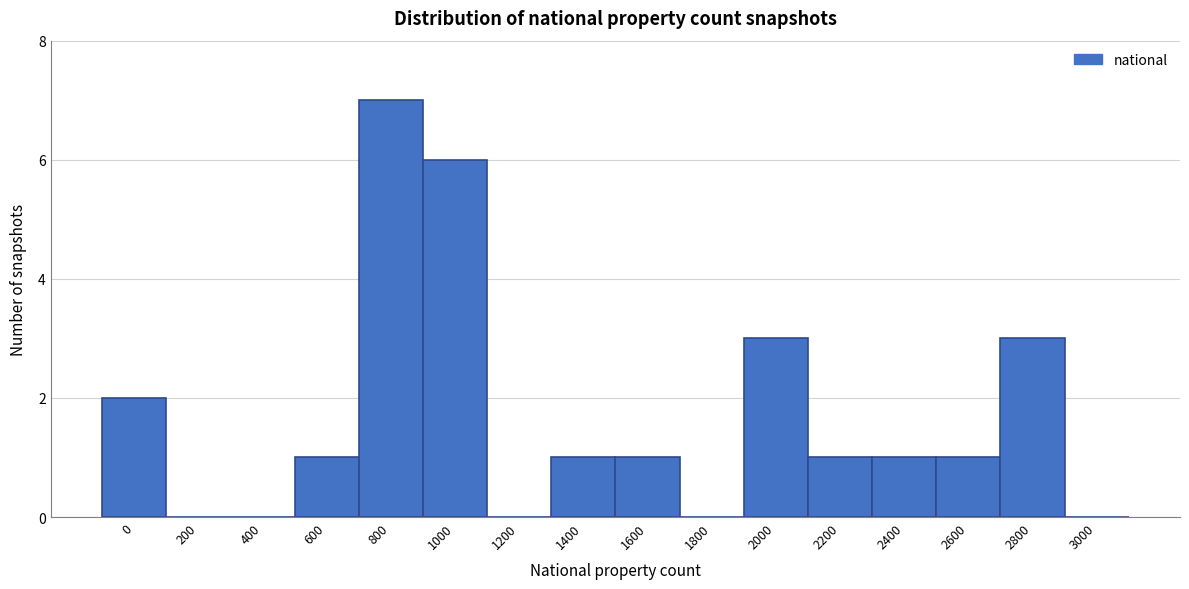

Reading left to right, extract all data points from this chart.

0=2	200=0	400=0	600=1	800=7	1000=6	1200=0	1400=1	1600=1	1800=0	2000=3	2200=1	2400=1	2600=1	2800=3	3000=0